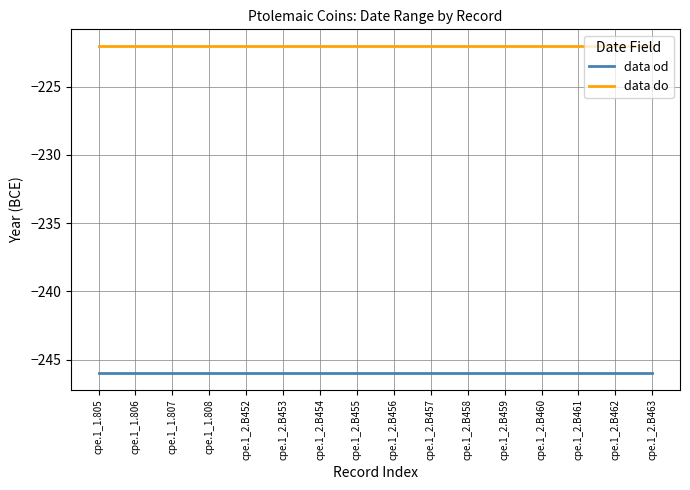

Where is data do nearest to the value -222?

cpe.1_1.805